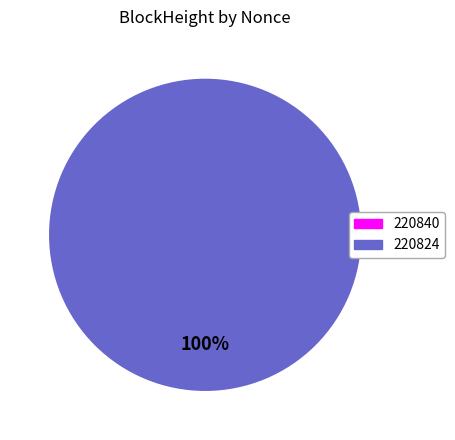

Combined, what portion of the pie is 220840 and 220824?

100.0%